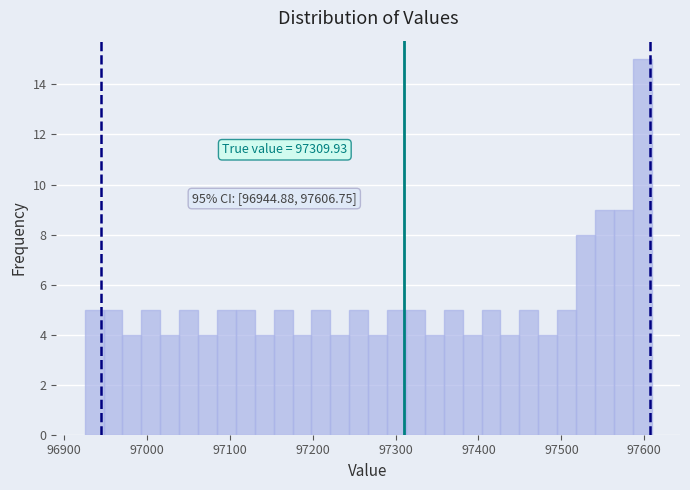

Around what value on the x-axis is the tallest bar? Give the approximate position of its centre, as read against the axis.

97600